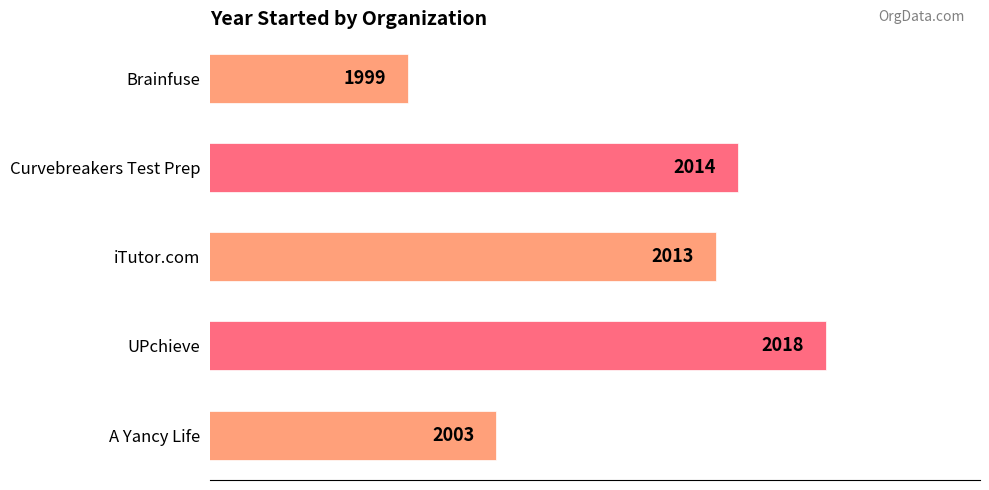

Count the number of data series in this chart.

1